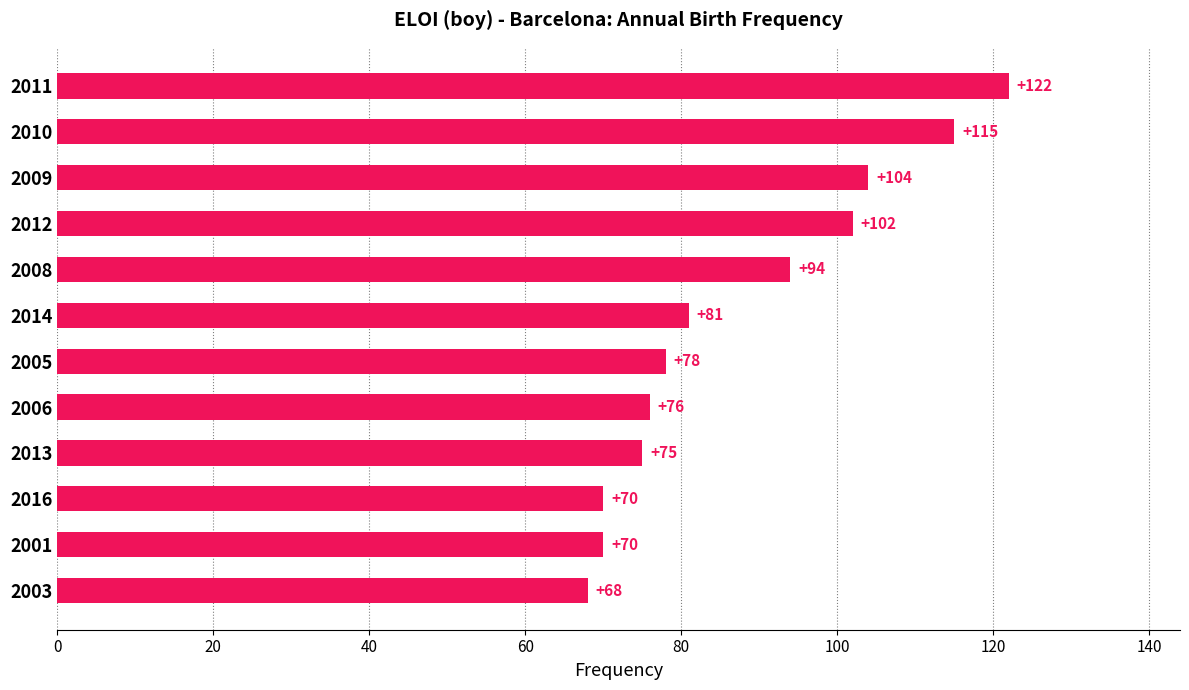

What is the sum of all values?

1055